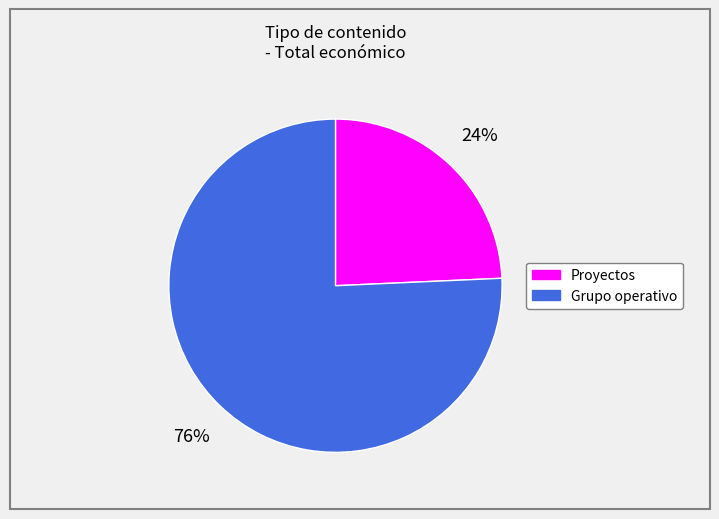

Is there a majority slice in this chart?

Yes